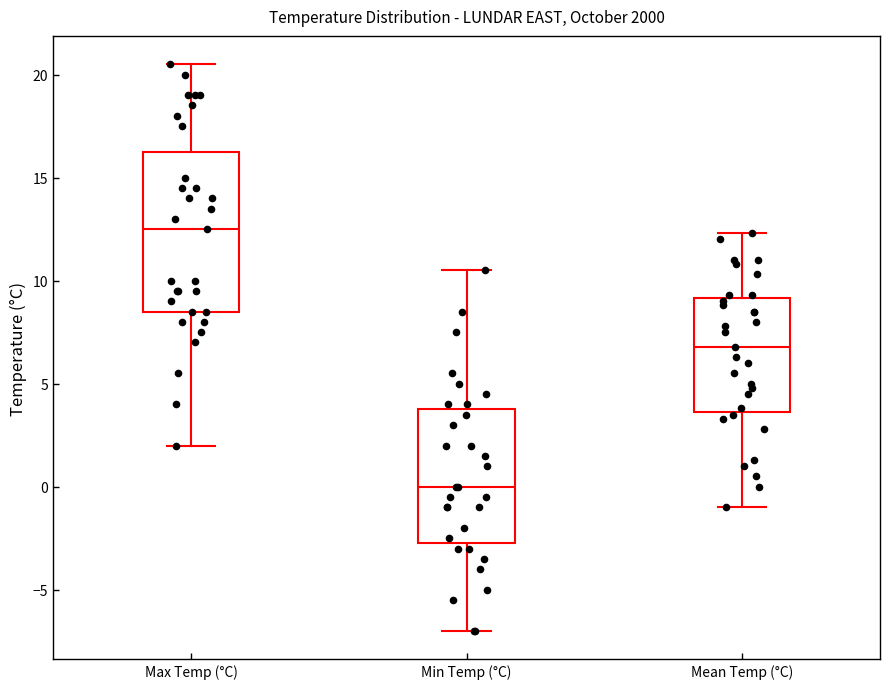

Reading left to right, transcribe this box plot: for each box, give where its median line is, the range the box spans, and where its two whiskers end, as read against the y-axis. The values are not printed on the chart, so give them approximately, as read against the axis.

Max Temp (°C): median 12.5, box 8.5 to 16.5, whiskers 2.0 to 20.5
Min Temp (°C): median 0.0, box -2.5 to 4.0, whiskers -7.0 to 10.5
Mean Temp (°C): median 7.0, box 3.5 to 9.0, whiskers -1.0 to 12.5